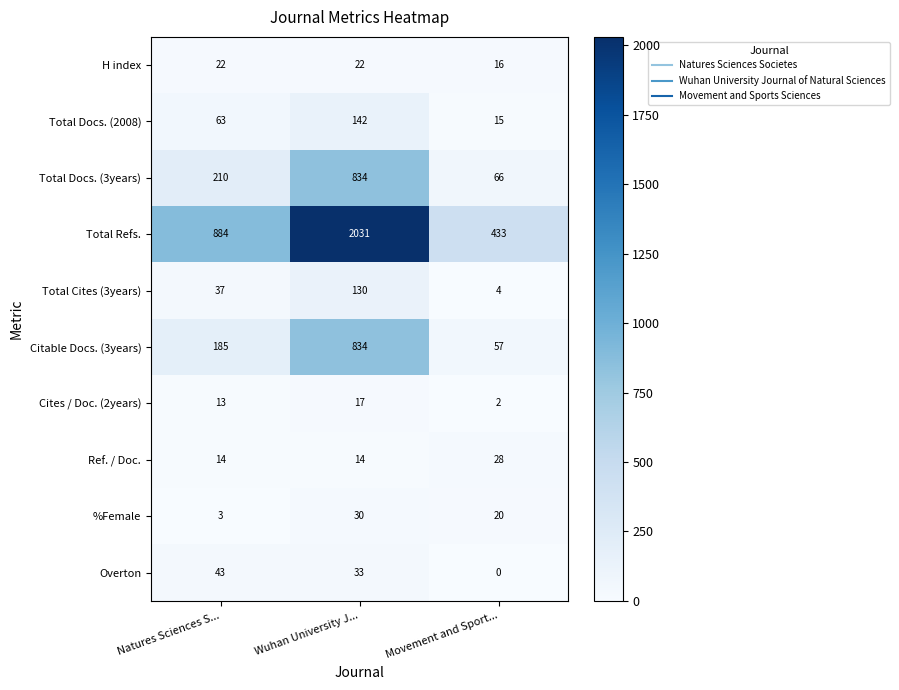

Where is %Female nearest to the value 16?

Movement and Sport...